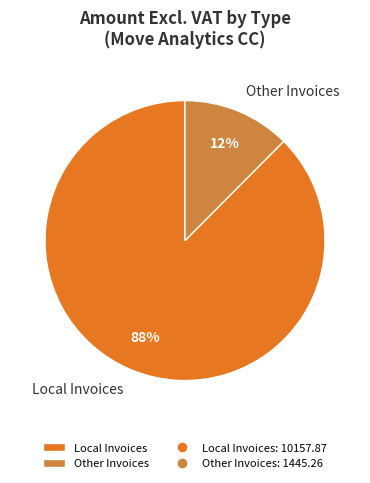

The Local Invoices slice represents 88% of the pie. True or false?

True